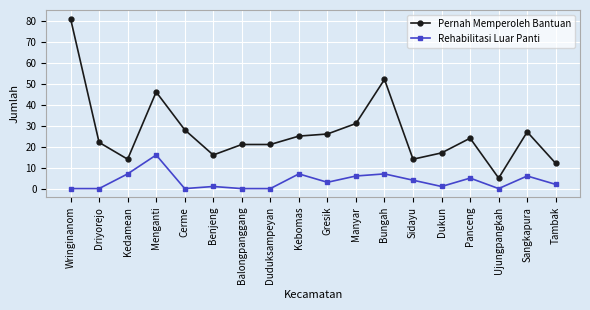

At which category is the sum across all series the highest?

Wringinanom